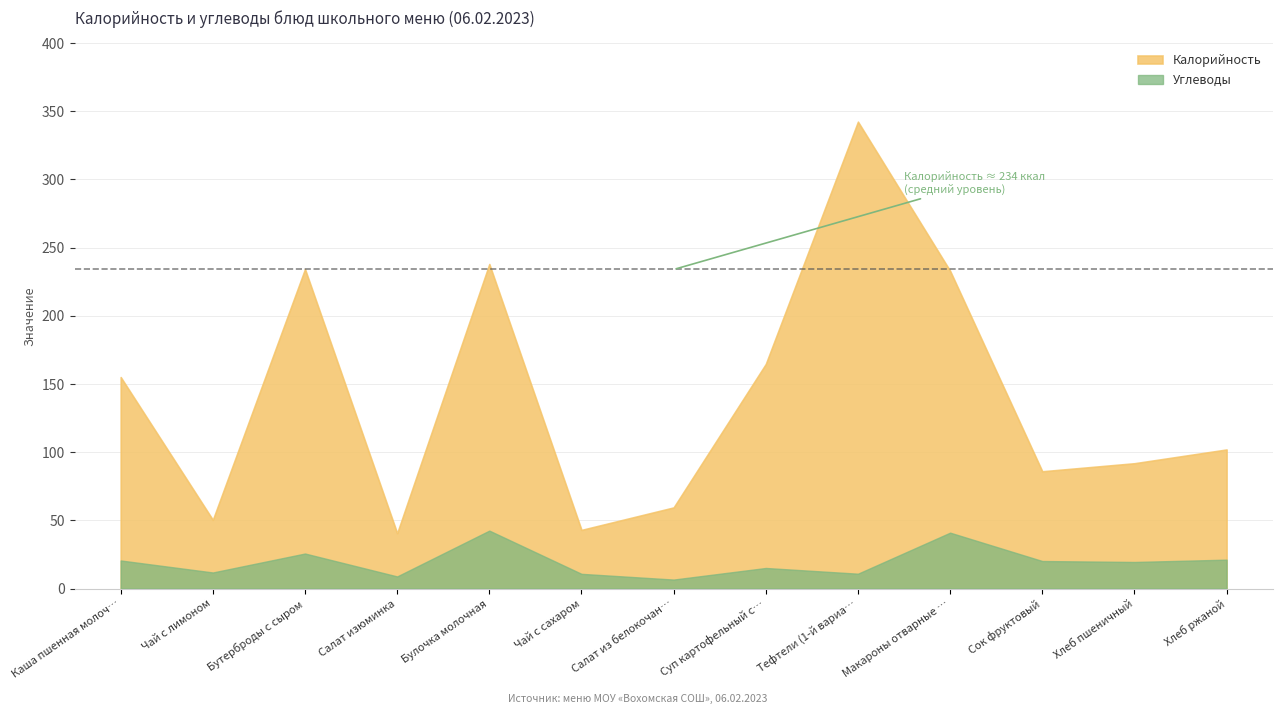

What is the sum of the Углеводы values at Салат изюминка and Бутерброды с сыром?

34.6